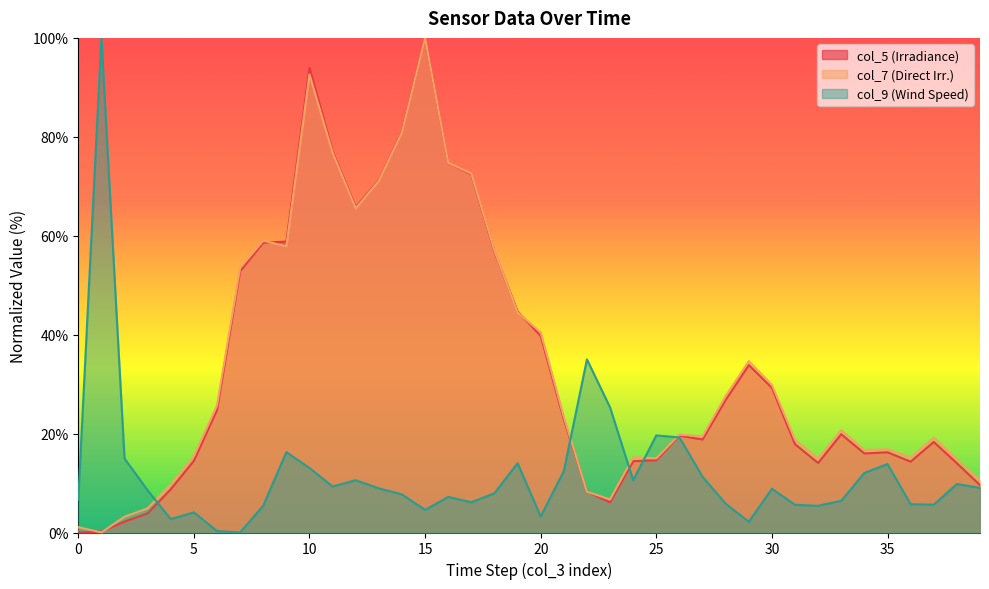

What is the difference between the highest and lowest values at 35?

3.0